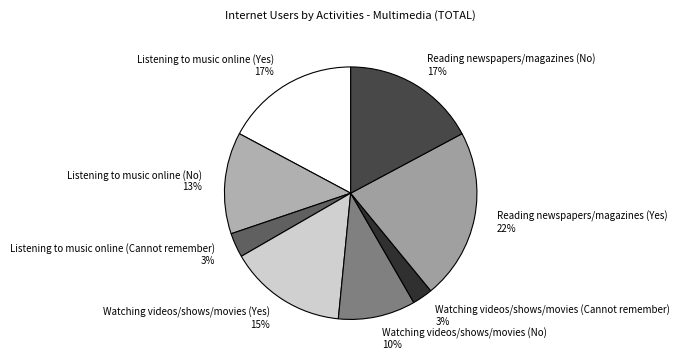

To the nearest percent, what is the difference between the Watching videos/shows/movies (No) 10% and Reading newspapers/magazines (Yes) 22% slice percentages?

12%